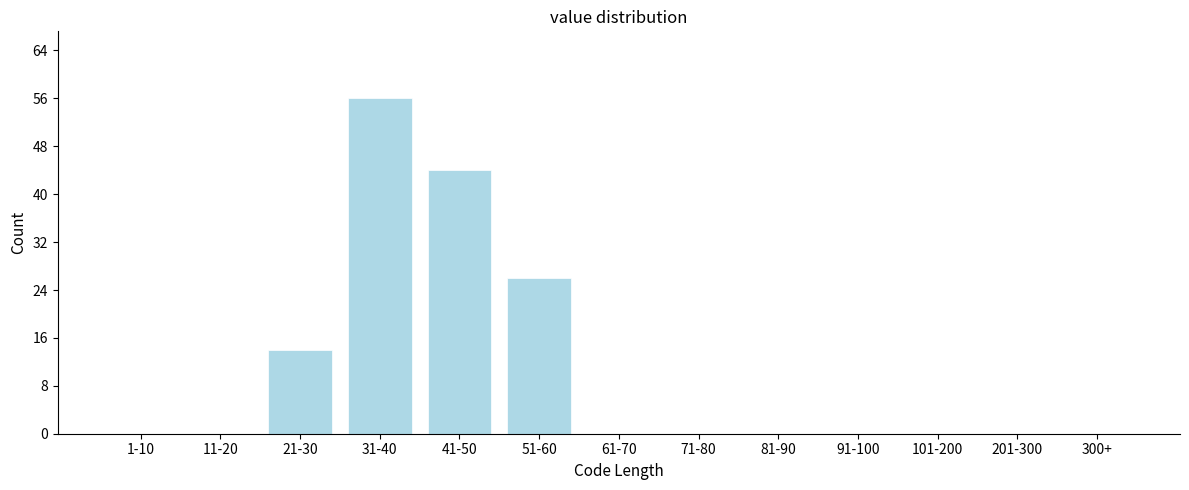

Reading left to right, what are all the values shown in this chart?

1-10=0	11-20=0	21-30=14	31-40=56	41-50=44	51-60=26	61-70=0	71-80=0	81-90=0	91-100=0	101-200=0	201-300=0	300+=0